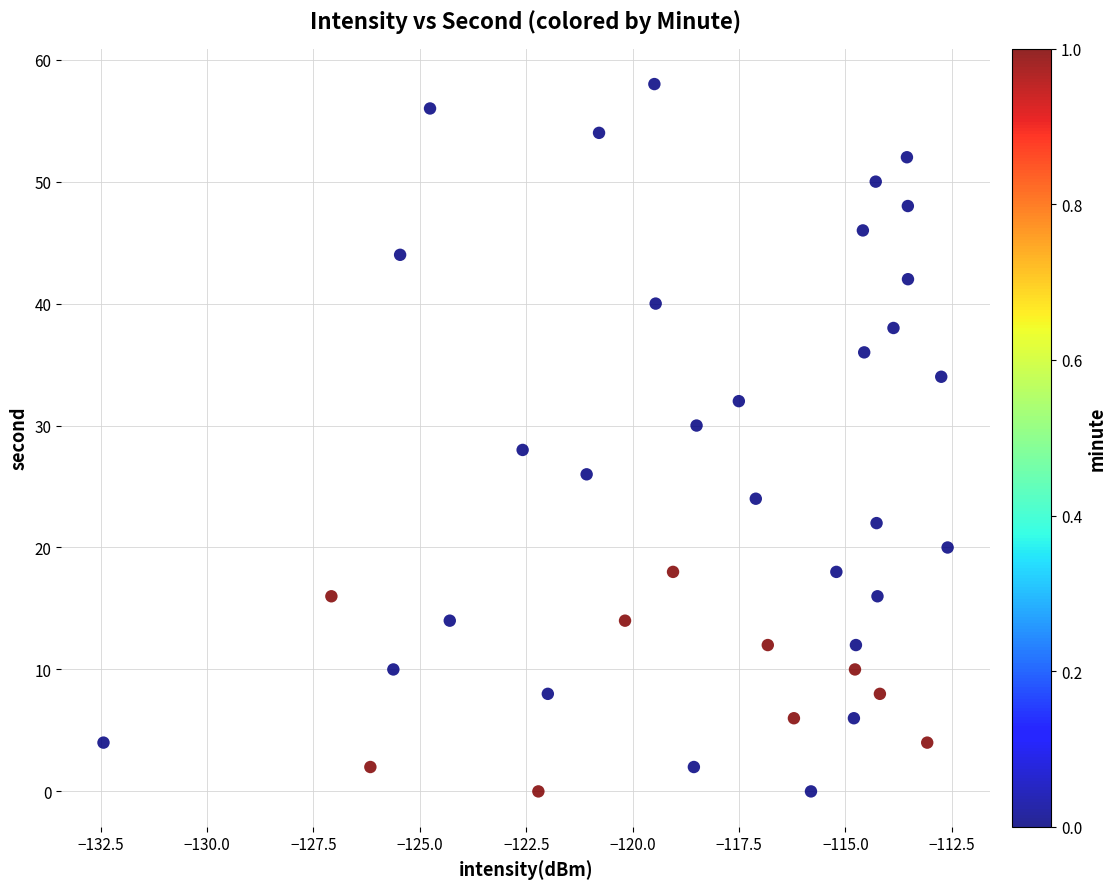

What is the range of Y values (max minus min)?

58